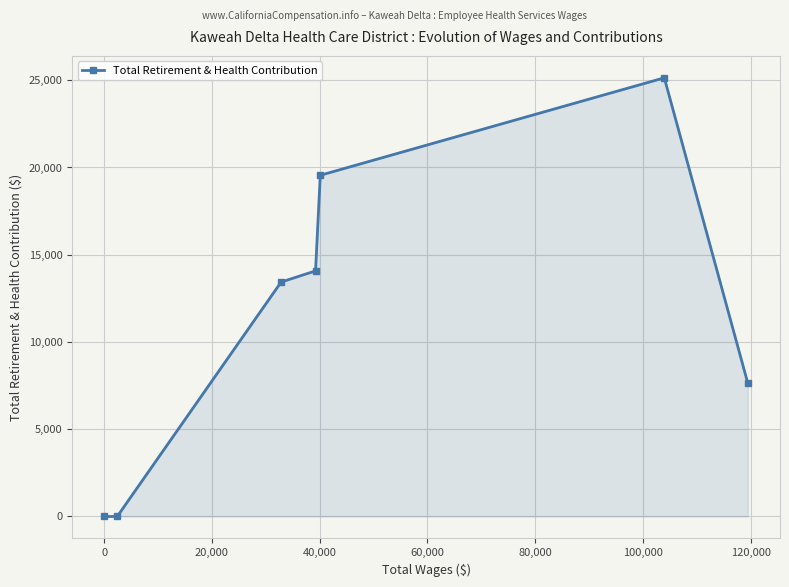

How many interior local peaks (higher than both neighbors) does the data have?

1